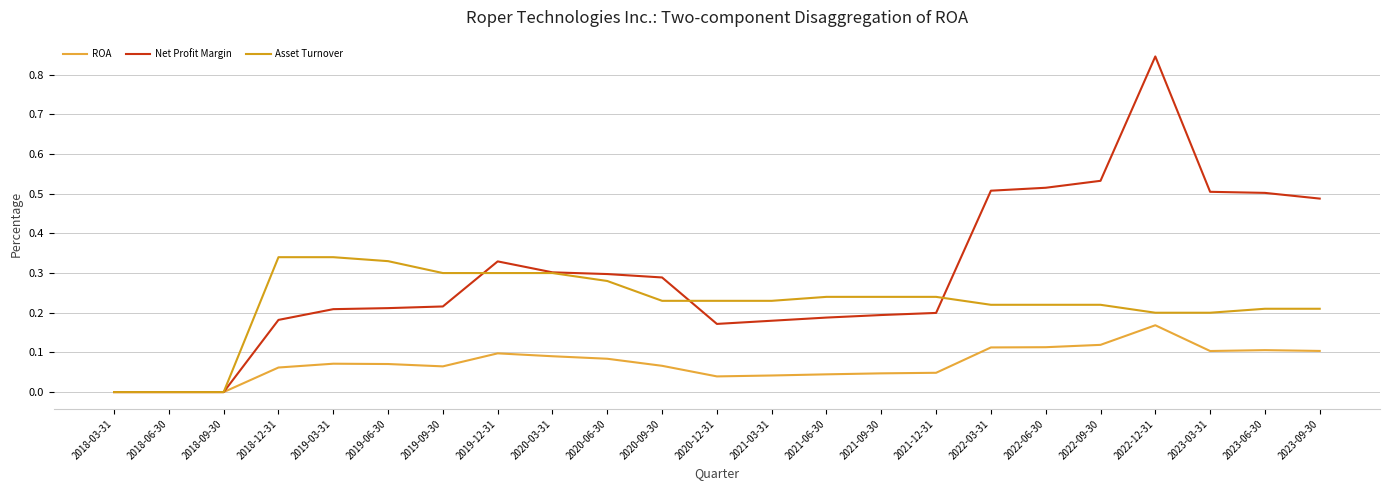

Which series has the widest spread of values?

Net Profit Margin